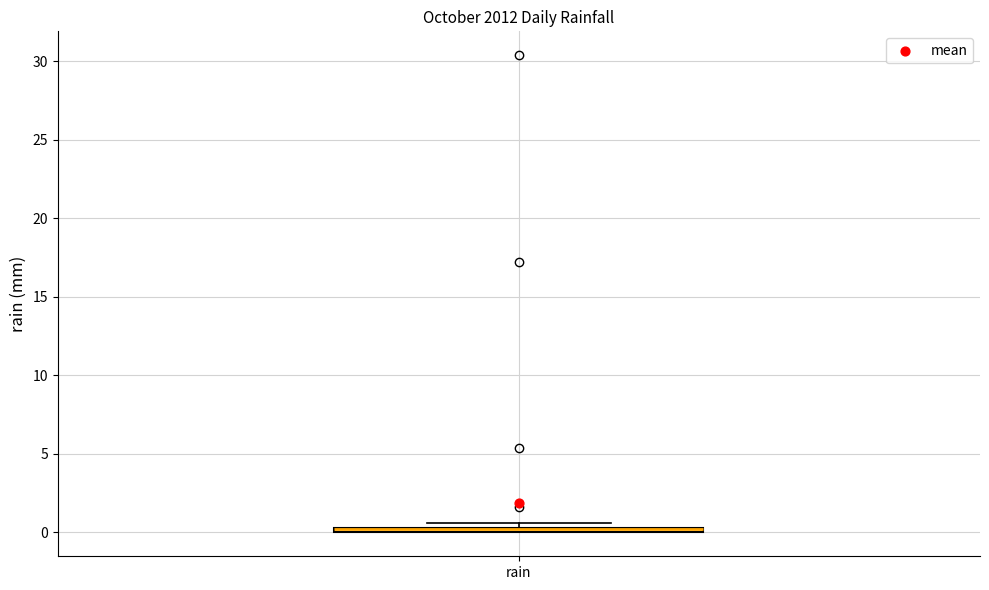

Where is the upper edge of the box for rain on the y-axis? The values are not printed on the chart, so give them approximately, as read against the axis.

0.5